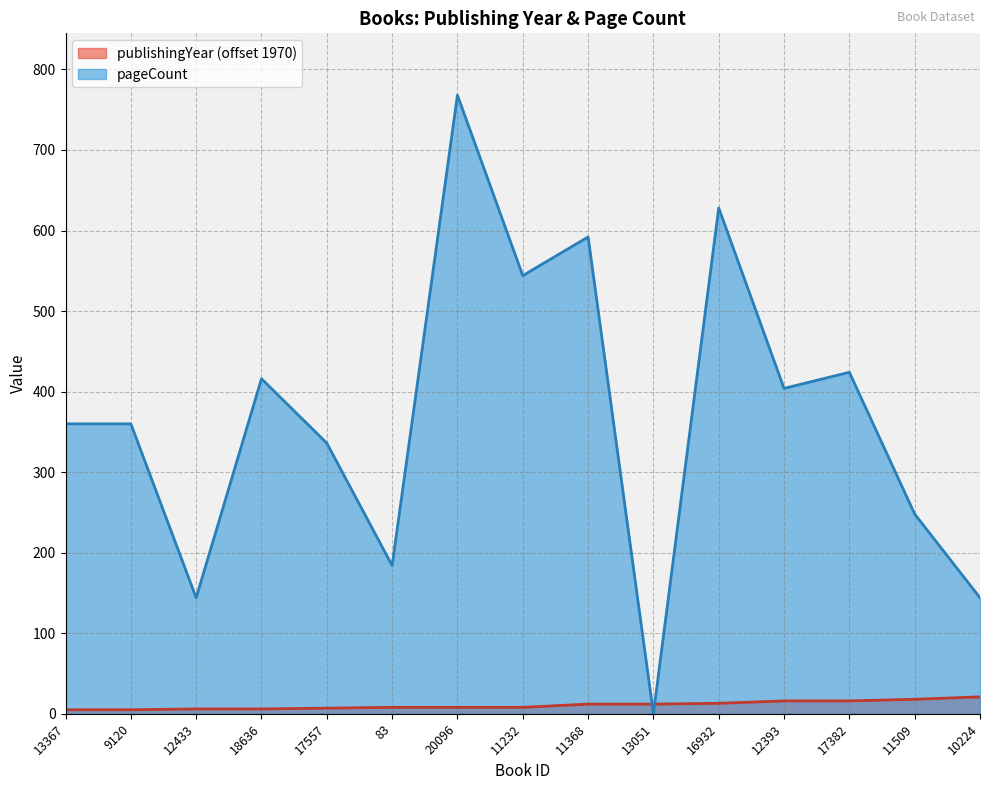

What is the label of the 15th point from the left?

10224